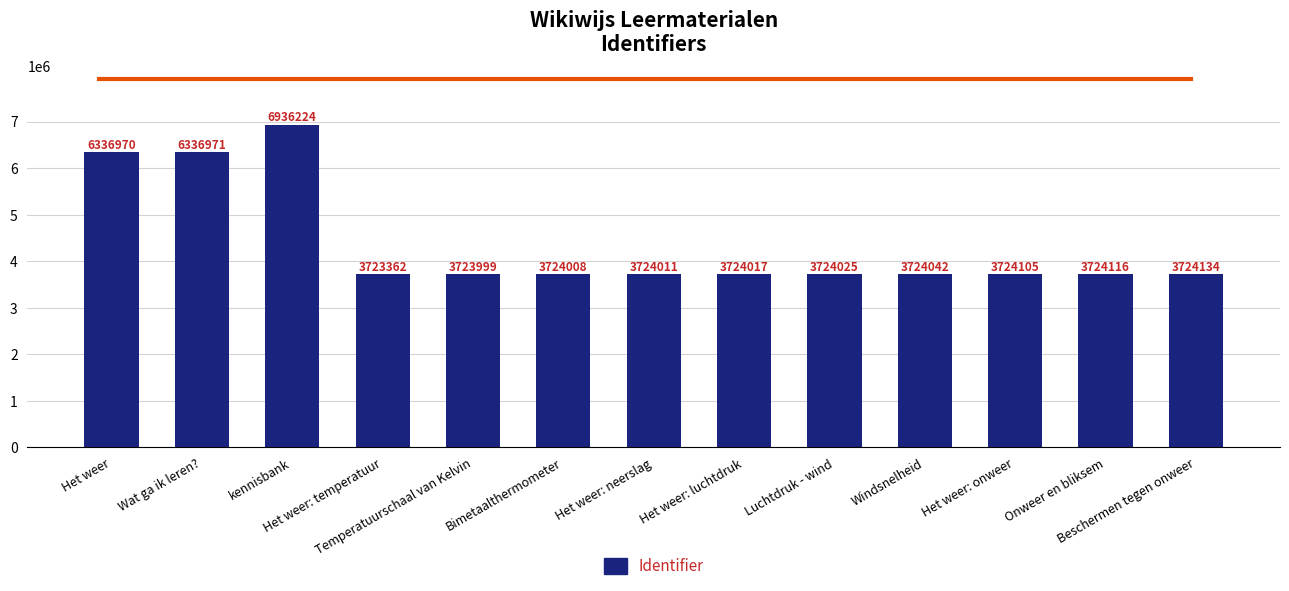

How many data points does each series have?

13